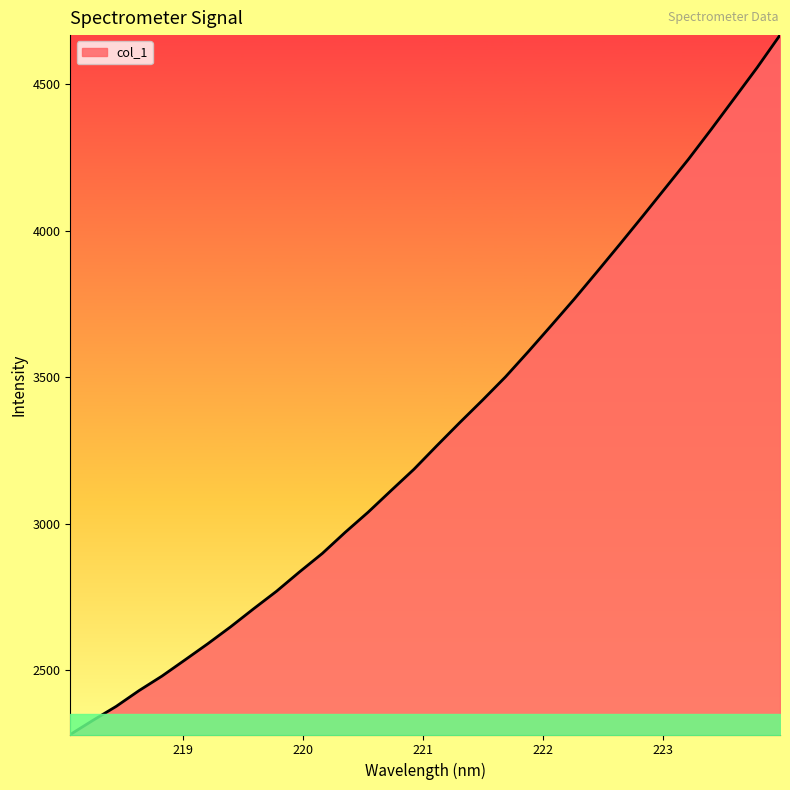

What is the smallest value displayed?

2281.6